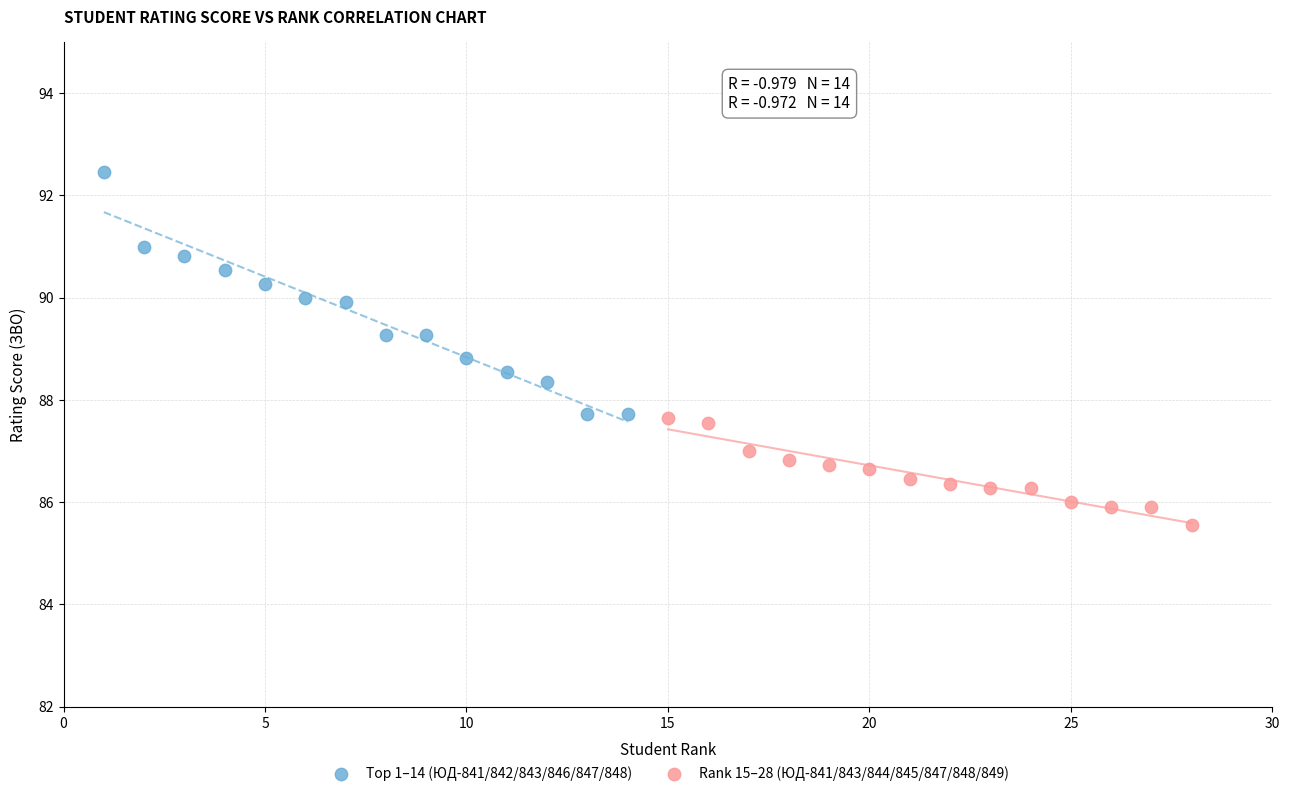

Which series has the largest Y range (max minus min)?

Top 1–14 (ЮД-841/842/843/846/847/848)